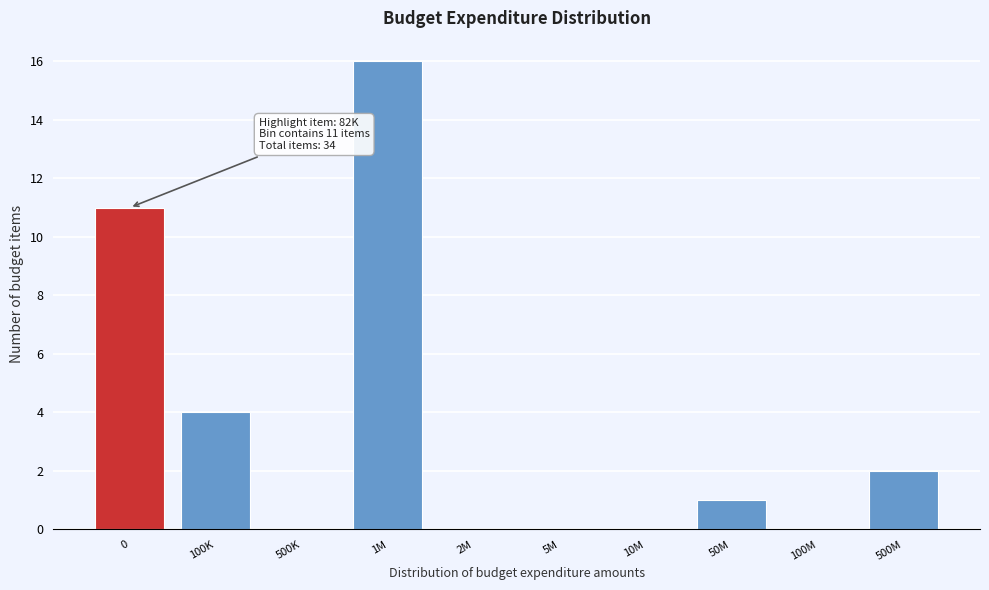

Reading right to left, transcribe all the data shown in this chart.

500M=2	100M=0	50M=1	10M=0	5M=0	2M=0	1M=16	500K=0	100K=4	0=11